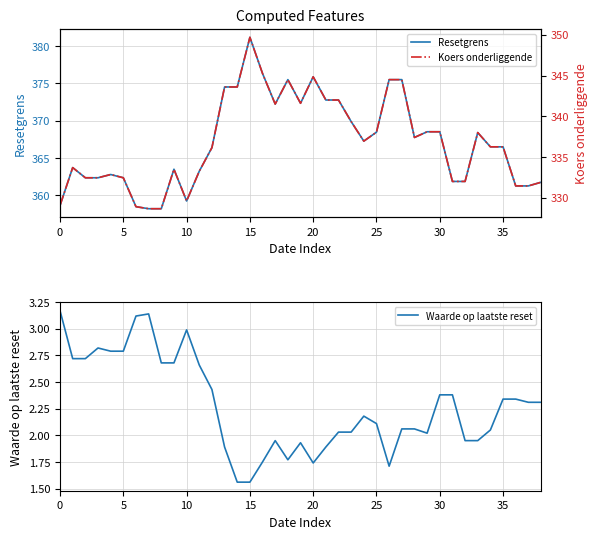

The Resetgrens series shows 366.5 at 35. True or false?

True